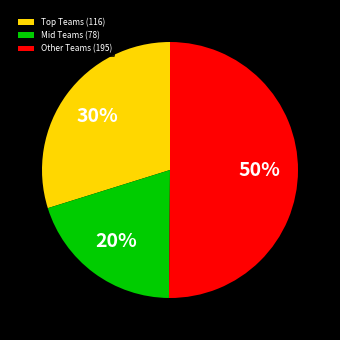

Do Mid Teams (78) and Other Teams (195) together represent more than half of the pie?

Yes